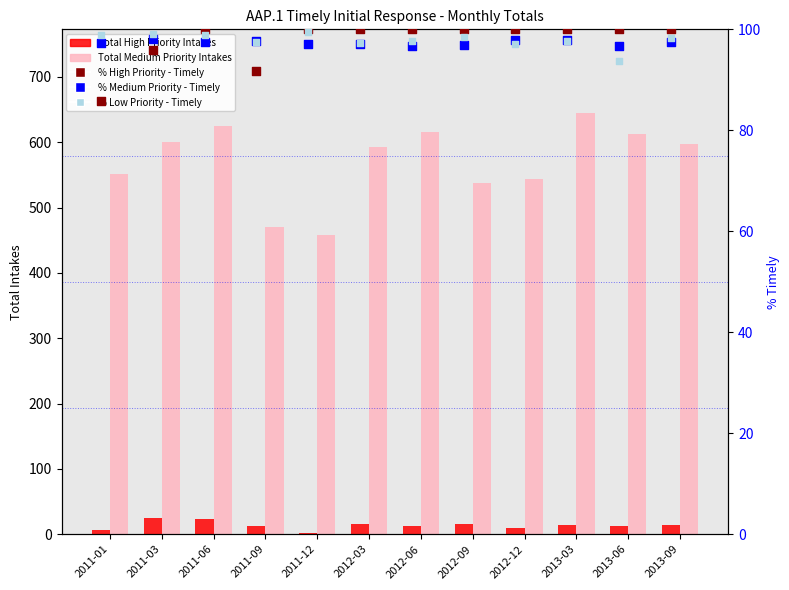

What are all the series names shown in the legend?

Total High Priority Intakes, Total Medium Priority Intakes, % High Priority - Timely, % Medium Priority - Timely, % Low Priority - Timely